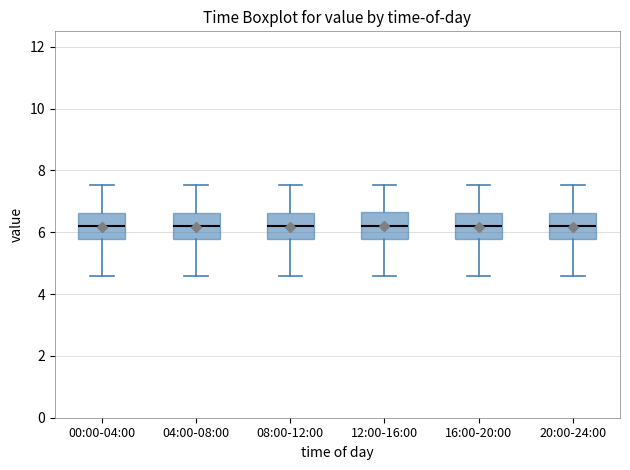

Reading left to right, transcribe this box plot: for each box, give where its median line is, the range the box spans, and where its two whiskers end, as read against the y-axis. The values are not printed on the chart, so give them approximately, as read against the axis.

00:00-04:00: median 6.2, box 5.8 to 6.6, whiskers 4.6 to 7.6
04:00-08:00: median 6.2, box 5.8 to 6.6, whiskers 4.6 to 7.6
08:00-12:00: median 6.2, box 5.8 to 6.6, whiskers 4.6 to 7.6
12:00-16:00: median 6.2, box 5.8 to 6.6, whiskers 4.6 to 7.6
16:00-20:00: median 6.2, box 5.8 to 6.6, whiskers 4.6 to 7.6
20:00-24:00: median 6.2, box 5.8 to 6.6, whiskers 4.6 to 7.6